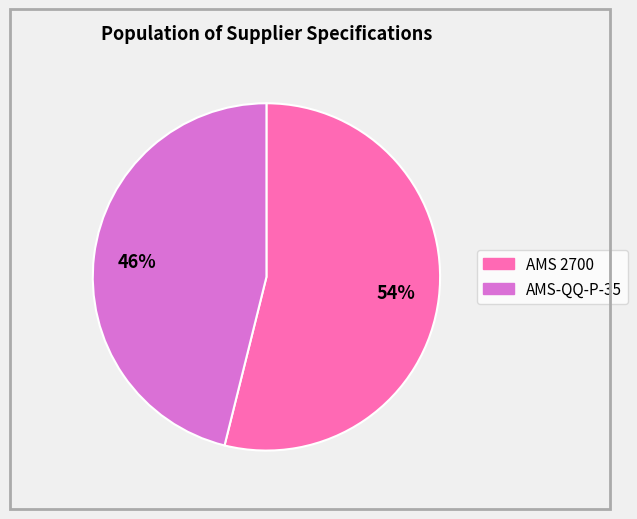

What percentage is the AMS 2700 slice, to the nearest percent?

54%